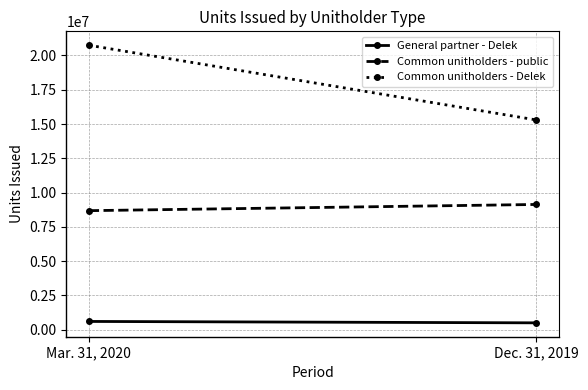

What position from the left is Mar. 31, 2020?

1